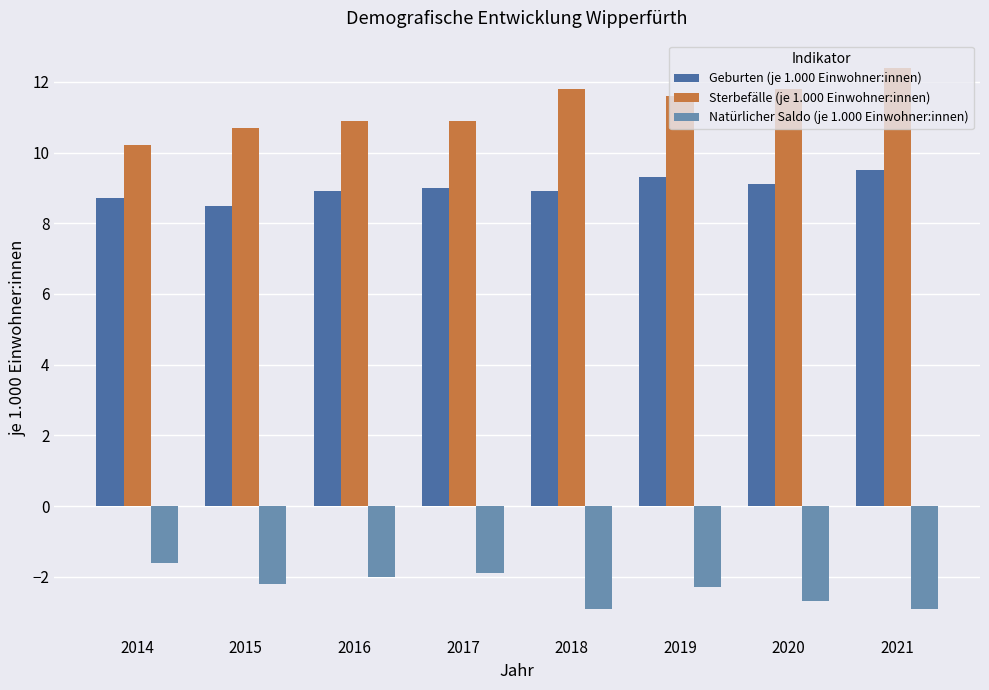

Is it true that Sterbefälle (je 1.000 Einwohner:innen) equals 10.7 at 2015?

True